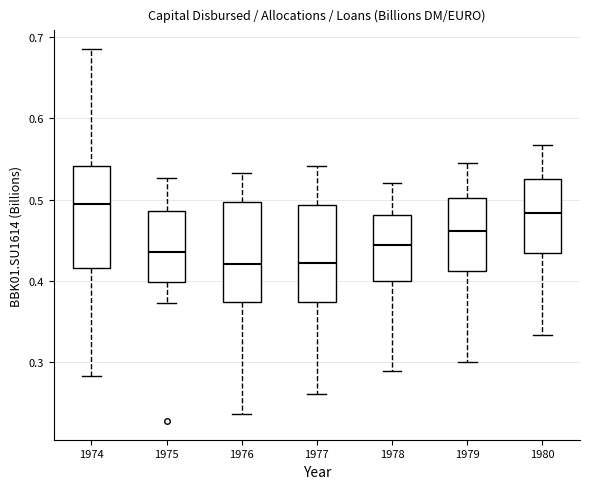

Reading left to right, read every box against the y-axis: the position of its median line, the range the box covers, and the ends of its whiskers. The values are not printed on the chart, so give them approximately, as read against the axis.

1974: median 0.49, box 0.42 to 0.54, whiskers 0.28 to 0.69
1975: median 0.44, box 0.40 to 0.49, whiskers 0.37 to 0.53
1976: median 0.42, box 0.37 to 0.50, whiskers 0.24 to 0.53
1977: median 0.42, box 0.37 to 0.49, whiskers 0.26 to 0.54
1978: median 0.44, box 0.40 to 0.48, whiskers 0.29 to 0.52
1979: median 0.46, box 0.41 to 0.50, whiskers 0.30 to 0.55
1980: median 0.48, box 0.43 to 0.53, whiskers 0.33 to 0.57